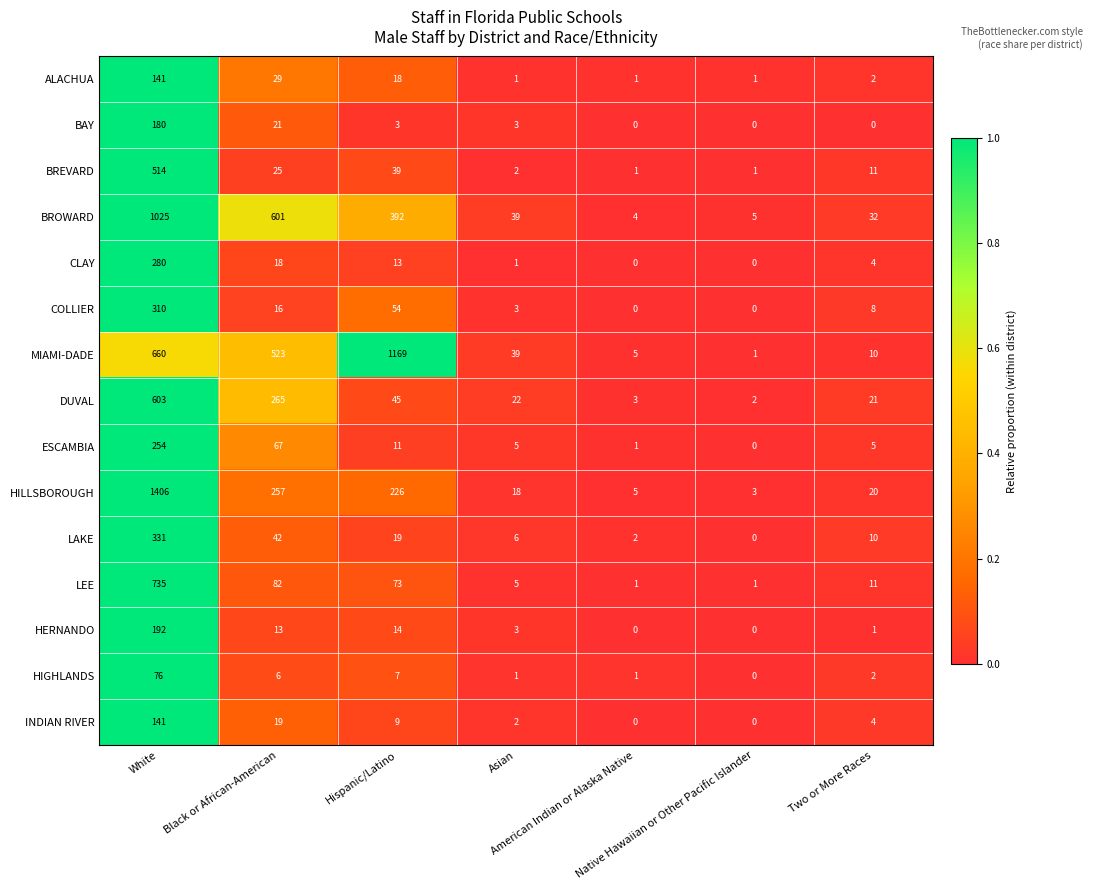

Which series has the largest range (max minus min)?

HILLSBOROUGH